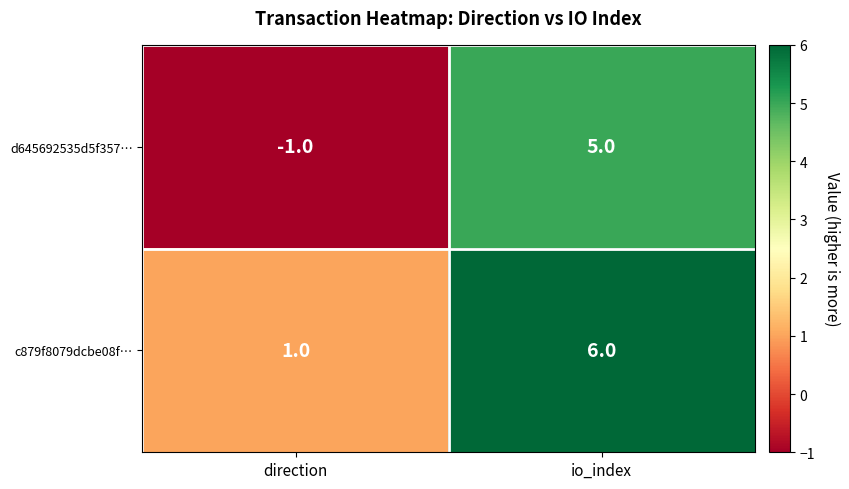

What is the difference between the c879f8079dcbe08f… values at direction and io_index?

5